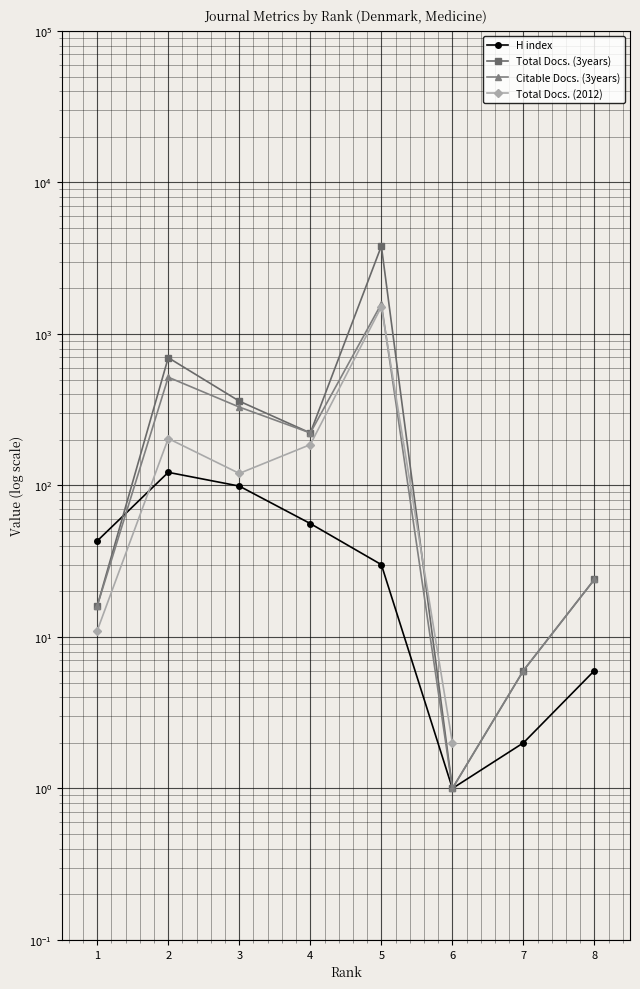

True or false: Total Docs. (3years) and Citable Docs. (3years) cross at least once.

False